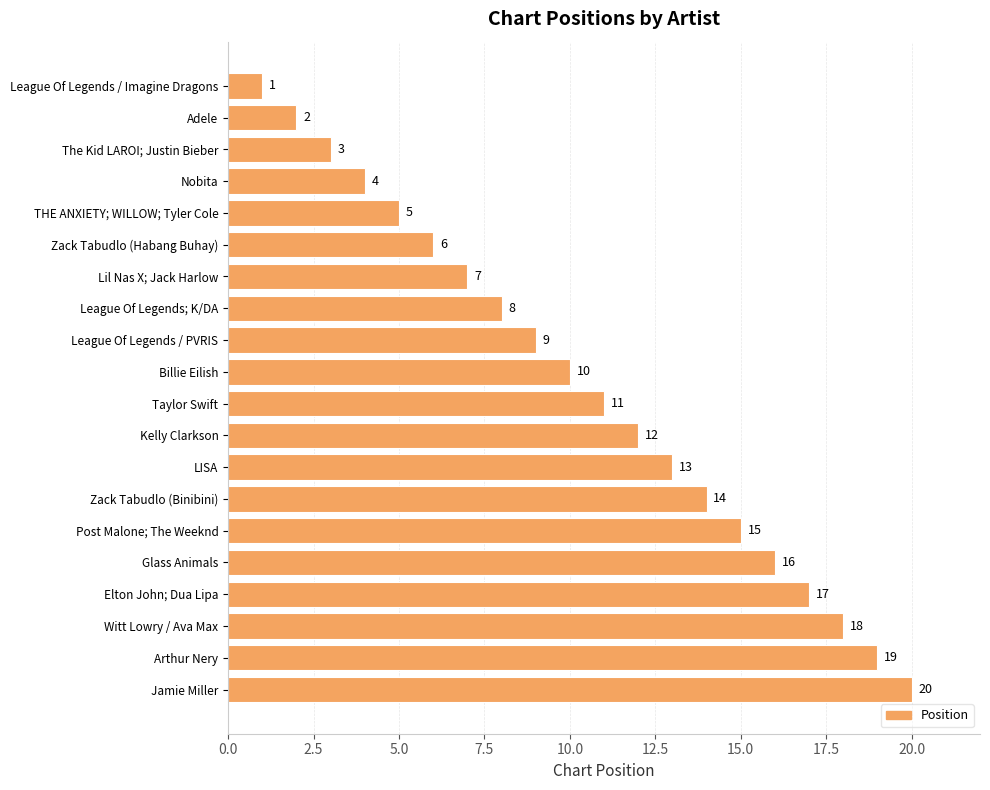

Is it true that the value at Nobita is 4?

True